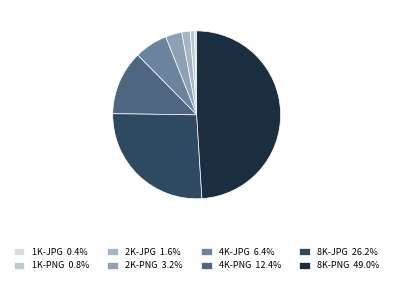

To the nearest percent, what is the difference between the 8K-JPG and 1K-PNG slice percentages?

25%